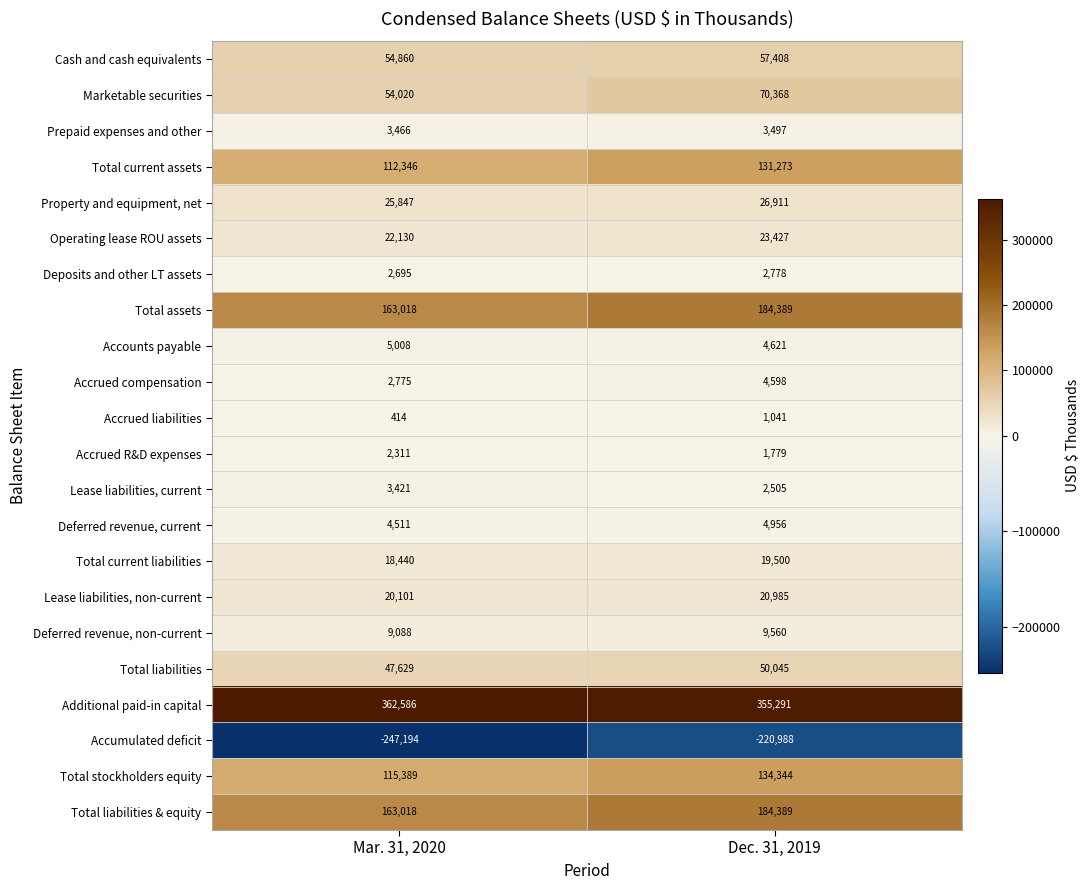

Which category has the highest value across all series?

Mar. 31, 2020